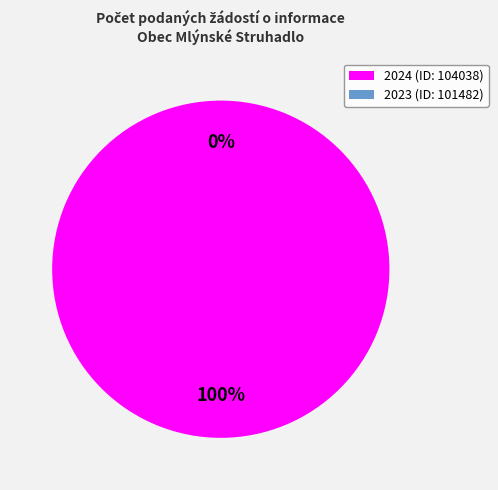

To the nearest percent, what portion does 2024 (ID: 104038) represent?

100%